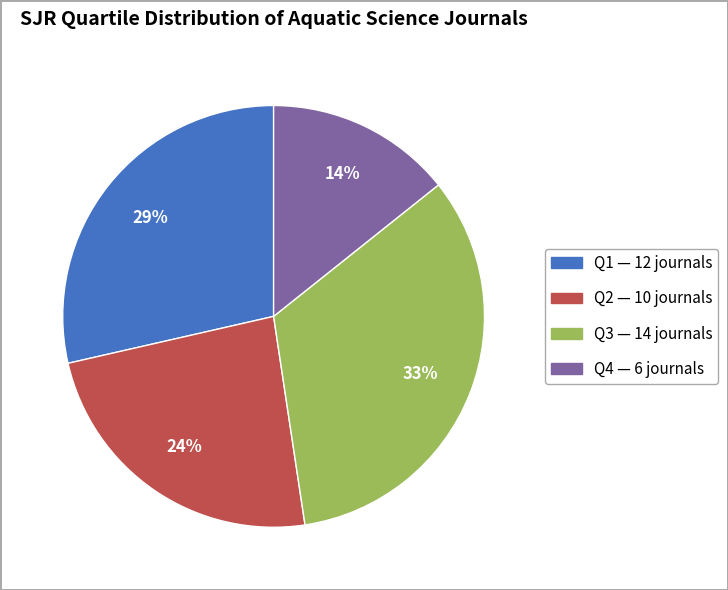

Approximately how many times larger is the value at Q2 compared to Q4?

1.7